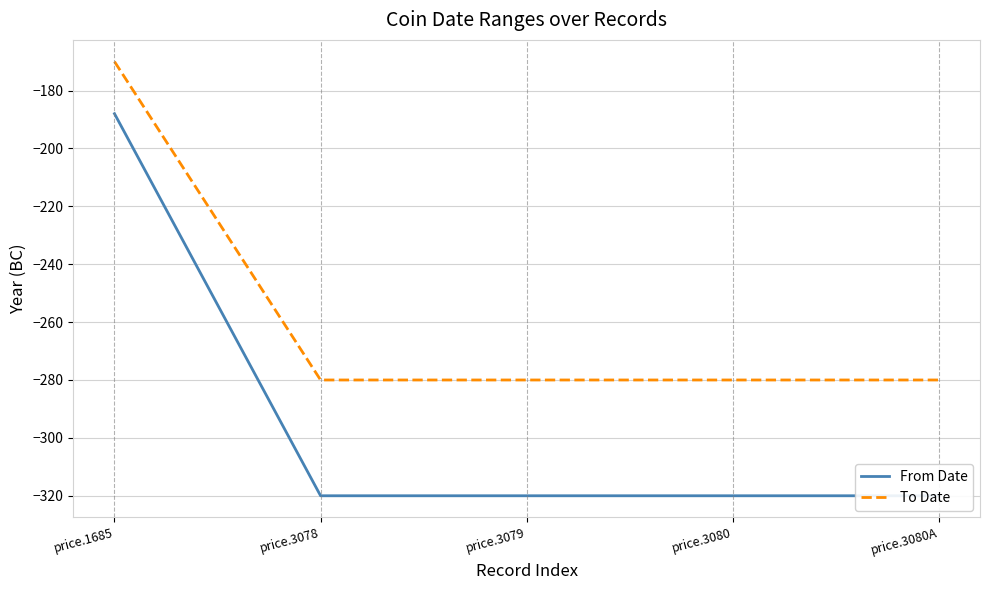

What is the total value across all series at price.3078?

-600